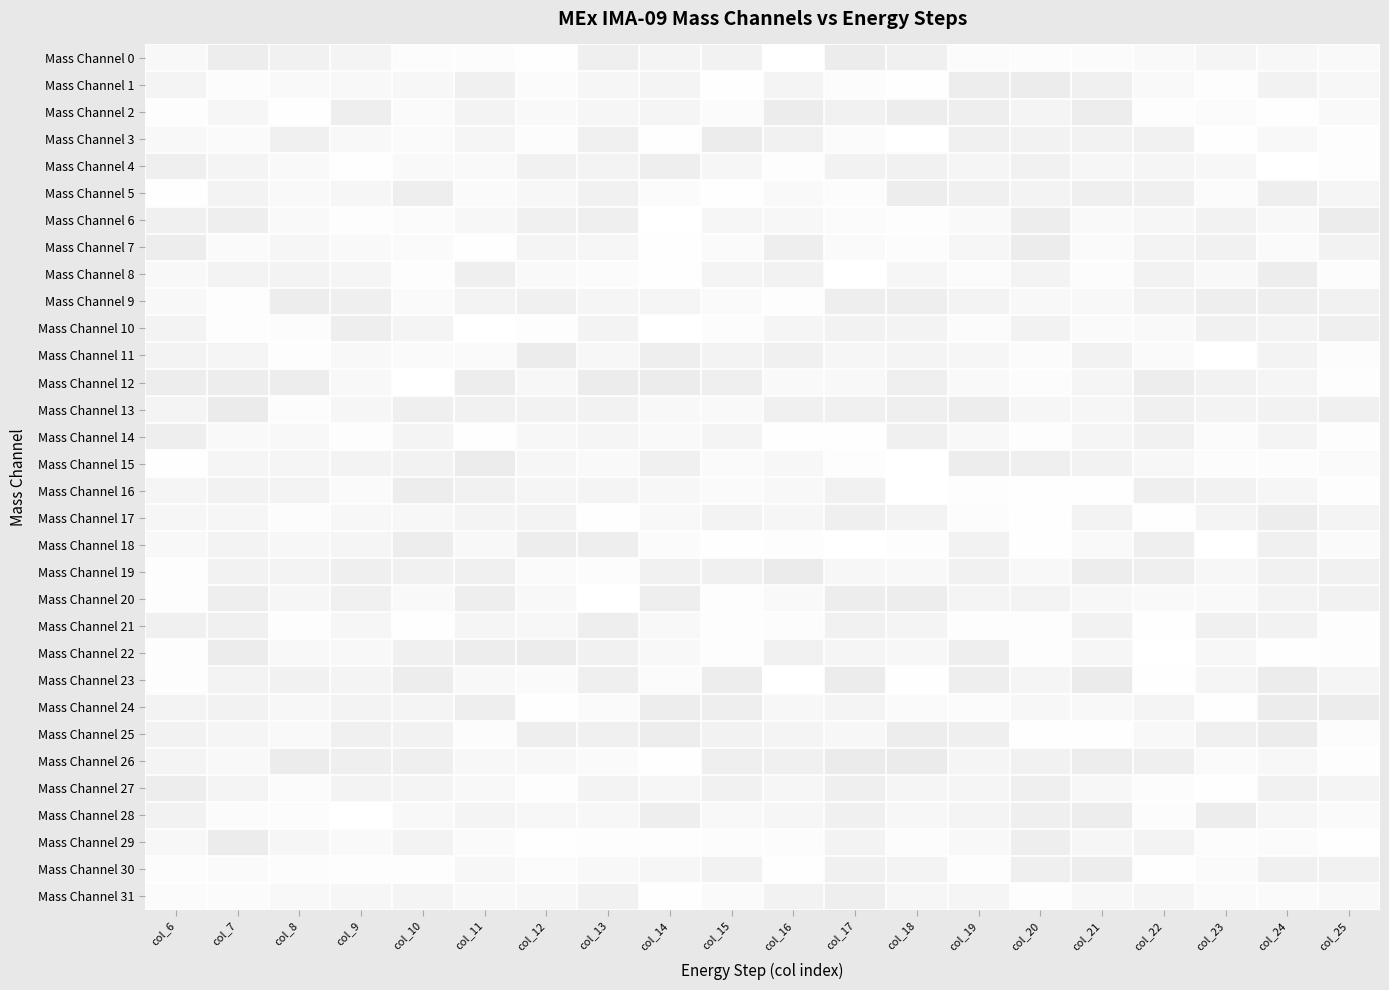

Reading left to right, extract all data points from this chart.

Mass Channel 0: col_6=0.1	col_7=0.1	col_8=0.1	col_9=0.1	col_10=0.0	col_11=0.0	col_12=0.0	col_13=0.1	col_14=0.1	col_15=0.1	col_16=0.0	col_17=0.1	col_18=0.1	col_19=0.0	col_20=0.0	col_21=0.0	col_22=0.0	col_23=0.1	col_24=0.1	col_25=0.0
Mass Channel 1: col_6=0.1	col_7=0.0	col_8=0.0	col_9=0.1	col_10=0.1	col_11=0.1	col_12=0.0	col_13=0.1	col_14=0.1	col_15=0.0	col_16=0.1	col_17=0.0	col_18=0.0	col_19=0.1	col_20=0.1	col_21=0.1	col_22=0.0	col_23=0.0	col_24=0.1	col_25=0.1
Mass Channel 2: col_6=0.0	col_7=0.1	col_8=0.0	col_9=0.1	col_10=0.0	col_11=0.1	col_12=0.0	col_13=0.1	col_14=0.1	col_15=0.0	col_16=0.1	col_17=0.1	col_18=0.1	col_19=0.1	col_20=0.1	col_21=0.1	col_22=0.0	col_23=0.0	col_24=0.0	col_25=0.0
Mass Channel 3: col_6=0.1	col_7=0.0	col_8=0.1	col_9=0.1	col_10=0.0	col_11=0.1	col_12=0.0	col_13=0.1	col_14=0.0	col_15=0.1	col_16=0.1	col_17=0.0	col_18=0.0	col_19=0.1	col_20=0.1	col_21=0.1	col_22=0.1	col_23=0.0	col_24=0.1	col_25=0.0
Mass Channel 4: col_6=0.1	col_7=0.1	col_8=0.0	col_9=0.0	col_10=0.0	col_11=0.0	col_12=0.1	col_13=0.1	col_14=0.1	col_15=0.1	col_16=0.0	col_17=0.1	col_18=0.1	col_19=0.1	col_20=0.1	col_21=0.1	col_22=0.1	col_23=0.1	col_24=0.0	col_25=0.0
Mass Channel 5: col_6=0.0	col_7=0.1	col_8=0.0	col_9=0.1	col_10=0.1	col_11=0.0	col_12=0.1	col_13=0.1	col_14=0.0	col_15=0.0	col_16=0.0	col_17=0.0	col_18=0.1	col_19=0.1	col_20=0.1	col_21=0.1	col_22=0.1	col_23=0.0	col_24=0.1	col_25=0.1
Mass Channel 6: col_6=0.1	col_7=0.1	col_8=0.0	col_9=0.0	col_10=0.0	col_11=0.1	col_12=0.1	col_13=0.1	col_14=0.0	col_15=0.1	col_16=0.1	col_17=0.0	col_18=0.0	col_19=0.1	col_20=0.1	col_21=0.0	col_22=0.1	col_23=0.1	col_24=0.1	col_25=0.1
Mass Channel 7: col_6=0.1	col_7=0.0	col_8=0.1	col_9=0.0	col_10=0.0	col_11=0.0	col_12=0.1	col_13=0.1	col_14=0.0	col_15=0.0	col_16=0.1	col_17=0.0	col_18=0.0	col_19=0.1	col_20=0.1	col_21=0.0	col_22=0.1	col_23=0.1	col_24=0.0	col_25=0.1
Mass Channel 8: col_6=0.1	col_7=0.1	col_8=0.1	col_9=0.1	col_10=0.0	col_11=0.1	col_12=0.0	col_13=0.0	col_14=0.0	col_15=0.1	col_16=0.1	col_17=0.0	col_18=0.1	col_19=0.0	col_20=0.1	col_21=0.0	col_22=0.1	col_23=0.1	col_24=0.1	col_25=0.0
Mass Channel 9: col_6=0.1	col_7=0.0	col_8=0.1	col_9=0.1	col_10=0.0	col_11=0.1	col_12=0.1	col_13=0.1	col_14=0.1	col_15=0.0	col_16=0.0	col_17=0.1	col_18=0.1	col_19=0.1	col_20=0.1	col_21=0.1	col_22=0.1	col_23=0.1	col_24=0.1	col_25=0.1
Mass Channel 10: col_6=0.1	col_7=0.0	col_8=0.0	col_9=0.1	col_10=0.1	col_11=0.0	col_12=0.0	col_13=0.1	col_14=0.0	col_15=0.0	col_16=0.1	col_17=0.1	col_18=0.1	col_19=0.0	col_20=0.1	col_21=0.0	col_22=0.0	col_23=0.1	col_24=0.1	col_25=0.1
Mass Channel 11: col_6=0.1	col_7=0.1	col_8=0.0	col_9=0.1	col_10=0.0	col_11=0.0	col_12=0.1	col_13=0.1	col_14=0.1	col_15=0.1	col_16=0.1	col_17=0.1	col_18=0.1	col_19=0.1	col_20=0.0	col_21=0.1	col_22=0.0	col_23=0.0	col_24=0.1	col_25=0.0
Mass Channel 12: col_6=0.1	col_7=0.1	col_8=0.1	col_9=0.1	col_10=0.0	col_11=0.1	col_12=0.1	col_13=0.1	col_14=0.1	col_15=0.1	col_16=0.0	col_17=0.1	col_18=0.1	col_19=0.0	col_20=0.0	col_21=0.1	col_22=0.1	col_23=0.1	col_24=0.1	col_25=0.0
Mass Channel 13: col_6=0.1	col_7=0.1	col_8=0.0	col_9=0.1	col_10=0.1	col_11=0.1	col_12=0.1	col_13=0.1	col_14=0.1	col_15=0.0	col_16=0.1	col_17=0.1	col_18=0.1	col_19=0.1	col_20=0.1	col_21=0.1	col_22=0.1	col_23=0.1	col_24=0.1	col_25=0.1
Mass Channel 14: col_6=0.1	col_7=0.1	col_8=0.1	col_9=0.0	col_10=0.1	col_11=0.0	col_12=0.1	col_13=0.1	col_14=0.0	col_15=0.1	col_16=0.0	col_17=0.0	col_18=0.1	col_19=0.1	col_20=0.0	col_21=0.1	col_22=0.1	col_23=0.0	col_24=0.1	col_25=0.0
Mass Channel 15: col_6=0.0	col_7=0.1	col_8=0.1	col_9=0.1	col_10=0.1	col_11=0.1	col_12=0.1	col_13=0.0	col_14=0.1	col_15=0.0	col_16=0.1	col_17=0.0	col_18=0.0	col_19=0.1	col_20=0.1	col_21=0.1	col_22=0.1	col_23=0.0	col_24=0.0	col_25=0.0
Mass Channel 16: col_6=0.1	col_7=0.1	col_8=0.1	col_9=0.0	col_10=0.1	col_11=0.1	col_12=0.1	col_13=0.1	col_14=0.1	col_15=0.0	col_16=0.1	col_17=0.1	col_18=0.0	col_19=0.0	col_20=0.0	col_21=0.0	col_22=0.1	col_23=0.1	col_24=0.1	col_25=0.0
Mass Channel 17: col_6=0.1	col_7=0.1	col_8=0.0	col_9=0.1	col_10=0.1	col_11=0.1	col_12=0.1	col_13=0.0	col_14=0.1	col_15=0.1	col_16=0.1	col_17=0.1	col_18=0.1	col_19=0.0	col_20=0.0	col_21=0.1	col_22=0.0	col_23=0.1	col_24=0.1	col_25=0.1
Mass Channel 18: col_6=0.1	col_7=0.1	col_8=0.1	col_9=0.1	col_10=0.1	col_11=0.1	col_12=0.1	col_13=0.1	col_14=0.0	col_15=0.0	col_16=0.0	col_17=0.0	col_18=0.0	col_19=0.1	col_20=0.0	col_21=0.0	col_22=0.1	col_23=0.0	col_24=0.1	col_25=0.0
Mass Channel 19: col_6=0.0	col_7=0.1	col_8=0.1	col_9=0.1	col_10=0.1	col_11=0.1	col_12=0.0	col_13=0.0	col_14=0.1	col_15=0.1	col_16=0.1	col_17=0.1	col_18=0.1	col_19=0.1	col_20=0.1	col_21=0.1	col_22=0.1	col_23=0.1	col_24=0.1	col_25=0.1
Mass Channel 20: col_6=0.0	col_7=0.1	col_8=0.1	col_9=0.1	col_10=0.0	col_11=0.1	col_12=0.1	col_13=0.0	col_14=0.1	col_15=0.0	col_16=0.0	col_17=0.1	col_18=0.1	col_19=0.1	col_20=0.1	col_21=0.1	col_22=0.0	col_23=0.0	col_24=0.1	col_25=0.1
Mass Channel 21: col_6=0.1	col_7=0.1	col_8=0.0	col_9=0.1	col_10=0.0	col_11=0.1	col_12=0.1	col_13=0.1	col_14=0.1	col_15=0.0	col_16=0.0	col_17=0.1	col_18=0.1	col_19=0.0	col_20=0.0	col_21=0.1	col_22=0.0	col_23=0.1	col_24=0.1	col_25=0.0
Mass Channel 22: col_6=0.0	col_7=0.1	col_8=0.1	col_9=0.1	col_10=0.1	col_11=0.1	col_12=0.1	col_13=0.1	col_14=0.1	col_15=0.0	col_16=0.1	col_17=0.1	col_18=0.1	col_19=0.1	col_20=0.0	col_21=0.1	col_22=0.0	col_23=0.1	col_24=0.0	col_25=0.0
Mass Channel 23: col_6=0.0	col_7=0.1	col_8=0.1	col_9=0.1	col_10=0.1	col_11=0.1	col_12=0.0	col_13=0.1	col_14=0.0	col_15=0.1	col_16=0.0	col_17=0.1	col_18=0.0	col_19=0.1	col_20=0.1	col_21=0.1	col_22=0.0	col_23=0.1	col_24=0.1	col_25=0.1
Mass Channel 24: col_6=0.1	col_7=0.1	col_8=0.1	col_9=0.1	col_10=0.1	col_11=0.1	col_12=0.0	col_13=0.0	col_14=0.1	col_15=0.1	col_16=0.1	col_17=0.1	col_18=0.0	col_19=0.0	col_20=0.1	col_21=0.1	col_22=0.1	col_23=0.0	col_24=0.1	col_25=0.1
Mass Channel 25: col_6=0.1	col_7=0.1	col_8=0.0	col_9=0.1	col_10=0.1	col_11=0.0	col_12=0.1	col_13=0.1	col_14=0.1	col_15=0.1	col_16=0.1	col_17=0.1	col_18=0.1	col_19=0.1	col_20=0.0	col_21=0.0	col_22=0.1	col_23=0.1	col_24=0.1	col_25=0.0
Mass Channel 26: col_6=0.1	col_7=0.1	col_8=0.1	col_9=0.1	col_10=0.1	col_11=0.1	col_12=0.1	col_13=0.0	col_14=0.0	col_15=0.1	col_16=0.1	col_17=0.1	col_18=0.1	col_19=0.1	col_20=0.1	col_21=0.1	col_22=0.1	col_23=0.0	col_24=0.1	col_25=0.0
Mass Channel 27: col_6=0.1	col_7=0.1	col_8=0.0	col_9=0.1	col_10=0.1	col_11=0.1	col_12=0.0	col_13=0.1	col_14=0.1	col_15=0.1	col_16=0.1	col_17=0.1	col_18=0.1	col_19=0.1	col_20=0.1	col_21=0.1	col_22=0.0	col_23=0.0	col_24=0.1	col_25=0.1
Mass Channel 28: col_6=0.1	col_7=0.0	col_8=0.0	col_9=0.0	col_10=0.1	col_11=0.1	col_12=0.1	col_13=0.1	col_14=0.1	col_15=0.1	col_16=0.1	col_17=0.1	col_18=0.1	col_19=0.1	col_20=0.1	col_21=0.1	col_22=0.0	col_23=0.1	col_24=0.1	col_25=0.0
Mass Channel 29: col_6=0.1	col_7=0.1	col_8=0.1	col_9=0.0	col_10=0.1	col_11=0.0	col_12=0.0	col_13=0.0	col_14=0.0	col_15=0.0	col_16=0.0	col_17=0.1	col_18=0.0	col_19=0.1	col_20=0.1	col_21=0.1	col_22=0.1	col_23=0.0	col_24=0.0	col_25=0.0
Mass Channel 30: col_6=0.0	col_7=0.0	col_8=0.0	col_9=0.0	col_10=0.0	col_11=0.1	col_12=0.0	col_13=0.1	col_14=0.1	col_15=0.1	col_16=0.0	col_17=0.1	col_18=0.1	col_19=0.0	col_20=0.1	col_21=0.1	col_22=0.0	col_23=0.0	col_24=0.1	col_25=0.1
Mass Channel 31: col_6=0.0	col_7=0.0	col_8=0.1	col_9=0.1	col_10=0.1	col_11=0.1	col_12=0.1	col_13=0.1	col_14=0.0	col_15=0.0	col_16=0.1	col_17=0.1	col_18=0.1	col_19=0.1	col_20=0.0	col_21=0.1	col_22=0.1	col_23=0.0	col_24=0.0	col_25=0.1